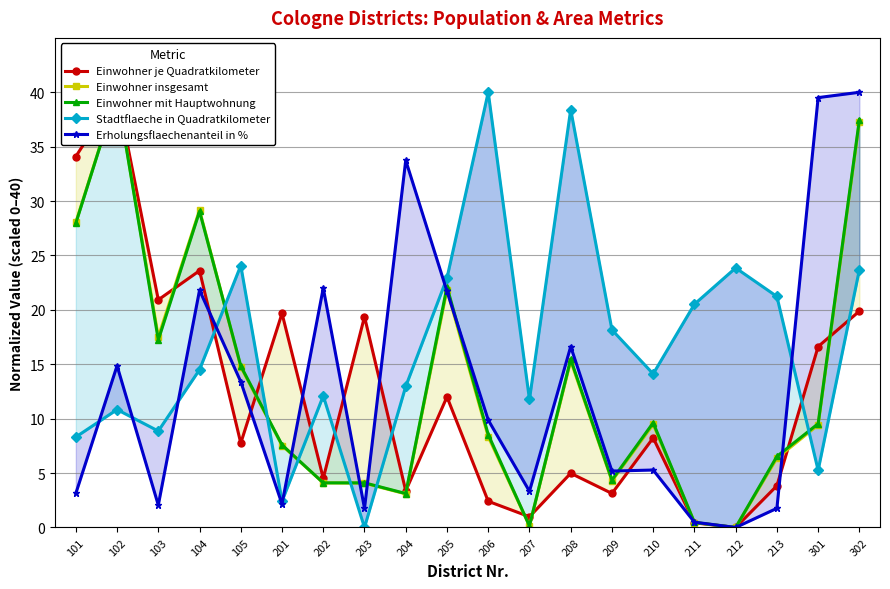

How many data points does each series have?

20